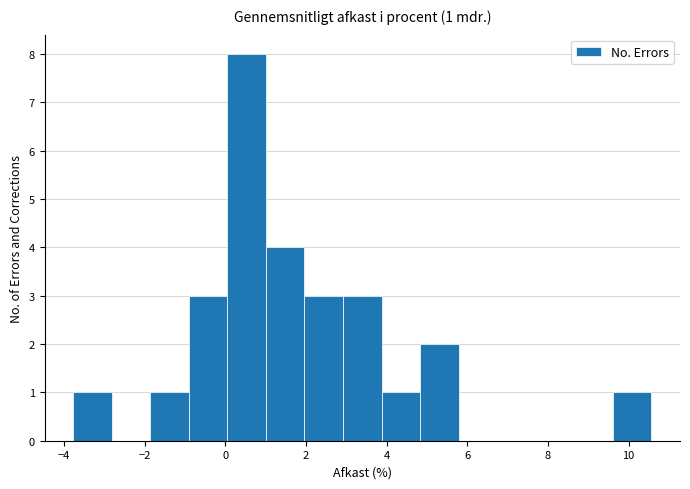

Over which range of the x-axis is the bar tallest?

0.0 to 1.0